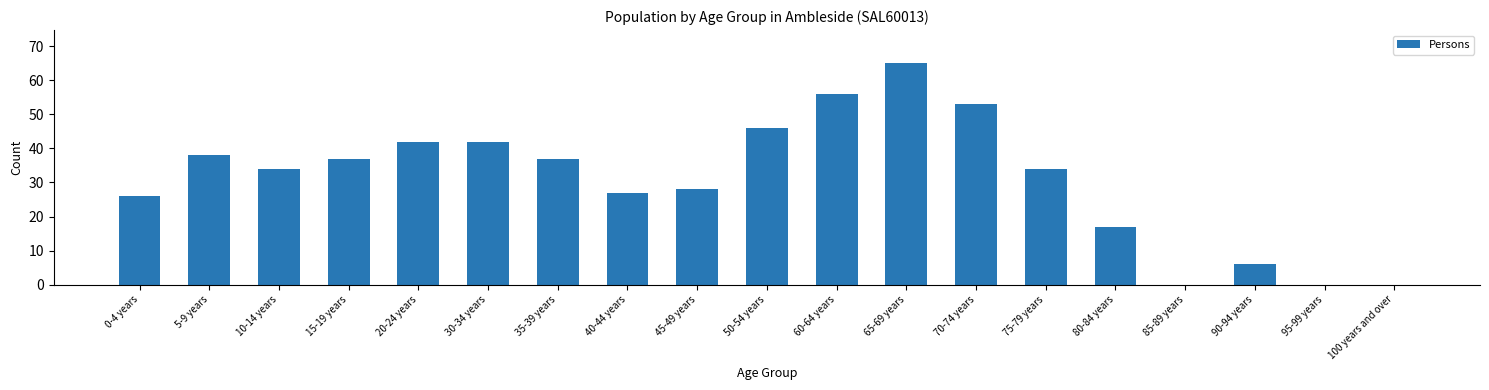

Which label corresponds to the largest value in the chart?

65-69 years